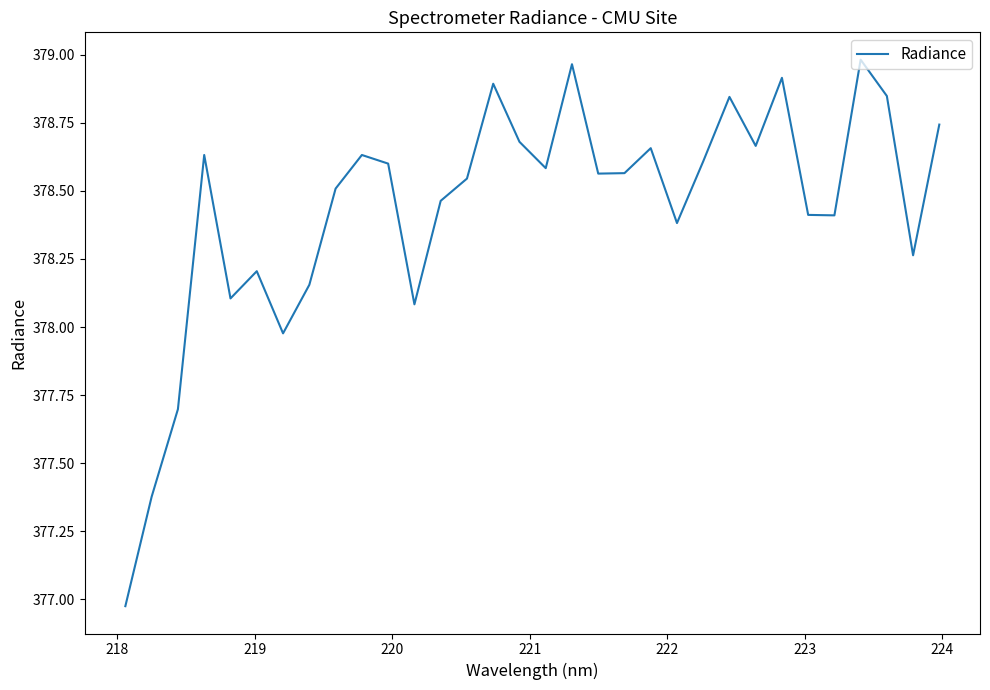

What is the difference between the maximum and minimum values?

2.0